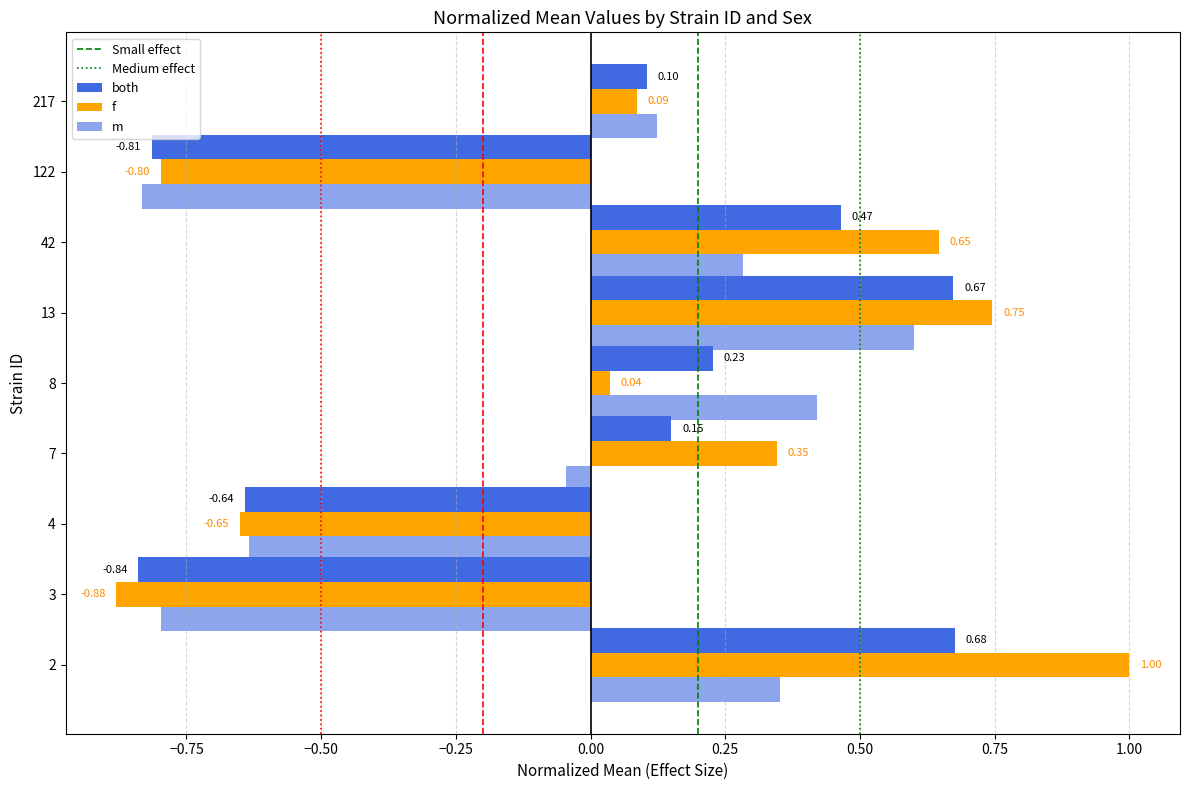

How many positive values does the f series have?

6